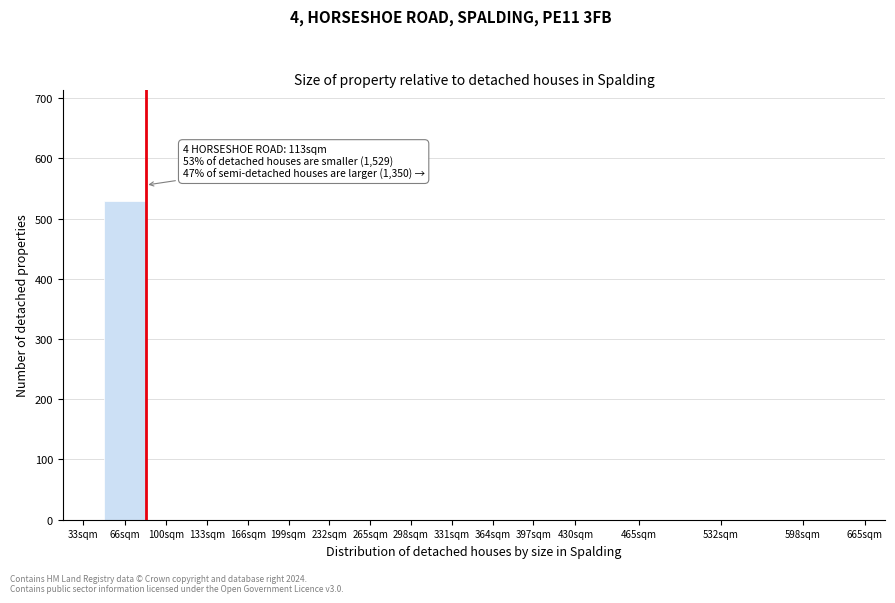

Reading left to right, transcribe all the data shown in this chart.

33sqm=0	66sqm=529	100sqm=0	133sqm=0	166sqm=0	199sqm=0	232sqm=0	265sqm=0	298sqm=0	331sqm=0	364sqm=0	397sqm=0	430sqm=0	465sqm=0	532sqm=0	598sqm=0	665sqm=0